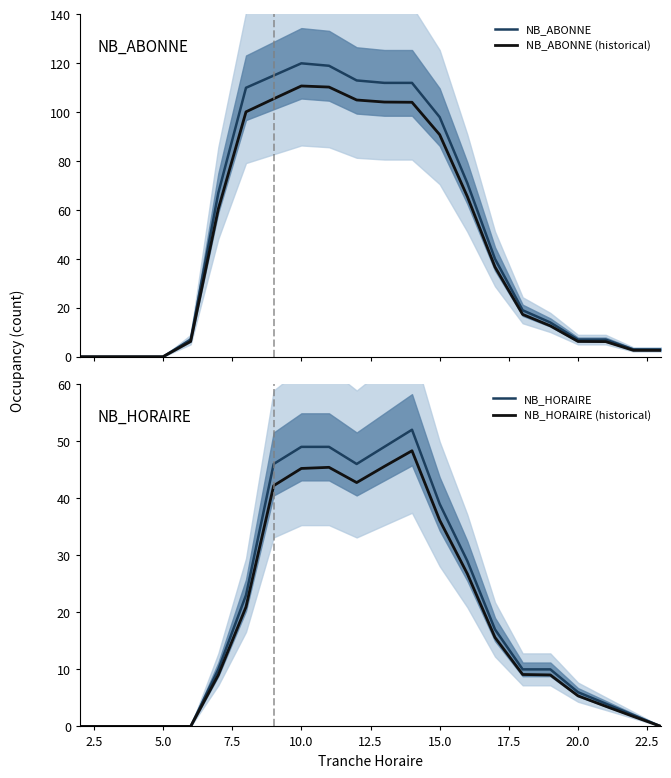

How many values in NB_HORAIRE are above zero?

16